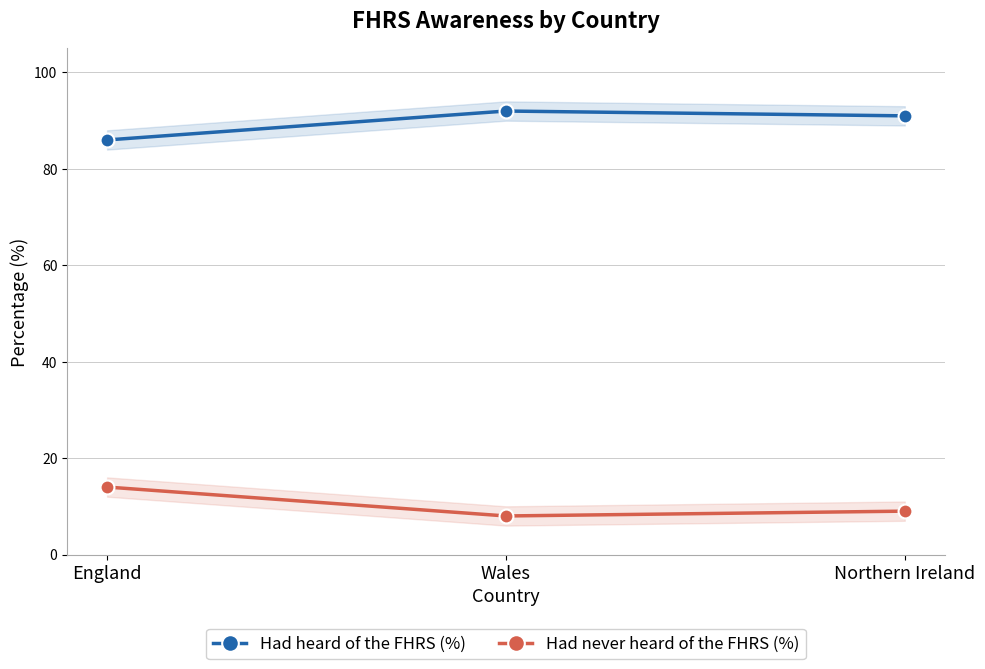

At which label is Had never heard of the FHRS (%) closest to 11?

Northern Ireland